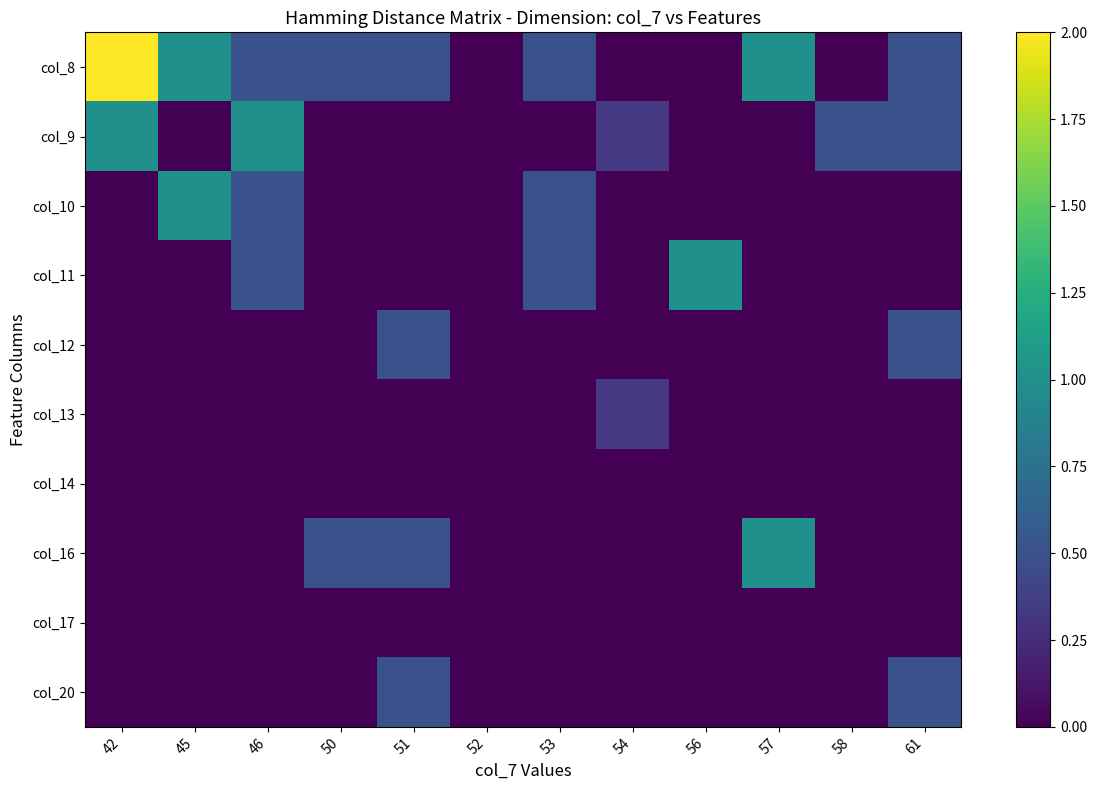

What is the total value across all series at 54?

0.7